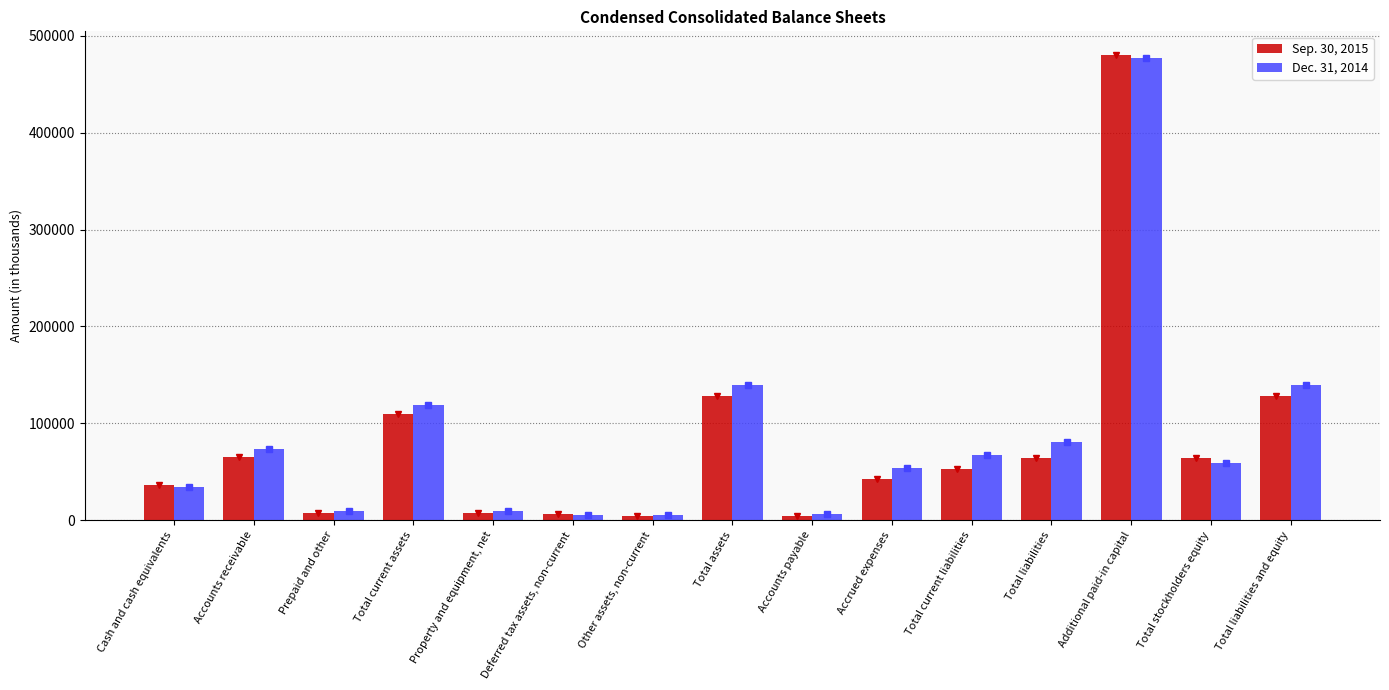

Is it true that Sep. 30, 2015 equals 53019 at Total current liabilities?

True